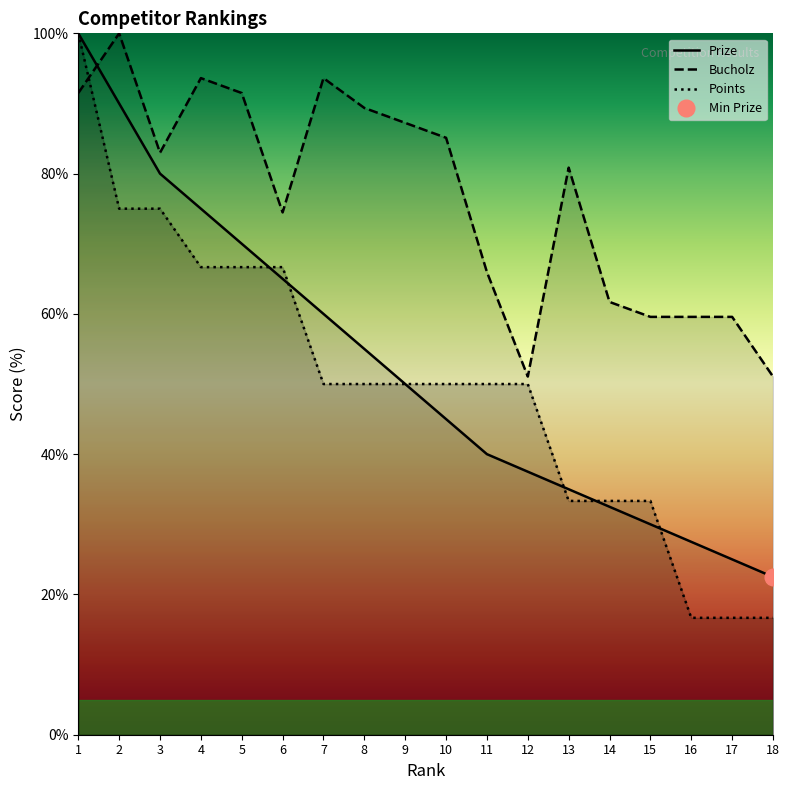

How many data points in Bucholz are above 82?

9